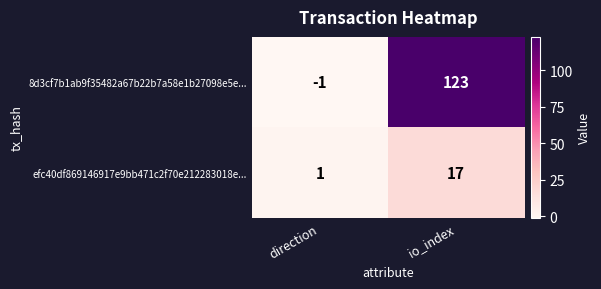

How many data points does each series have?

2